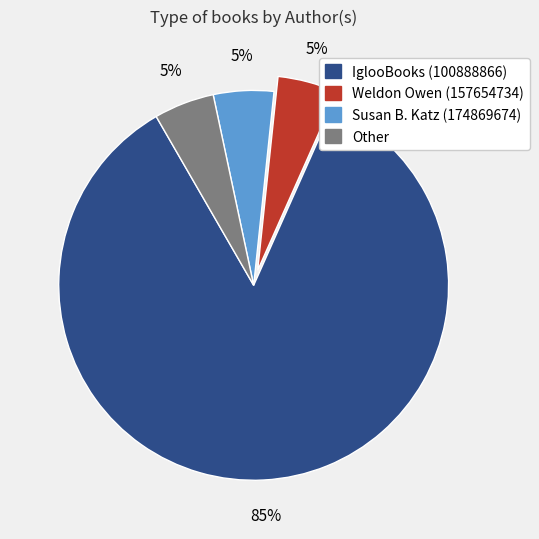

Which has a higher value, IglooBooks (100888866) or Weldon Owen (157654734)?

IglooBooks (100888866)